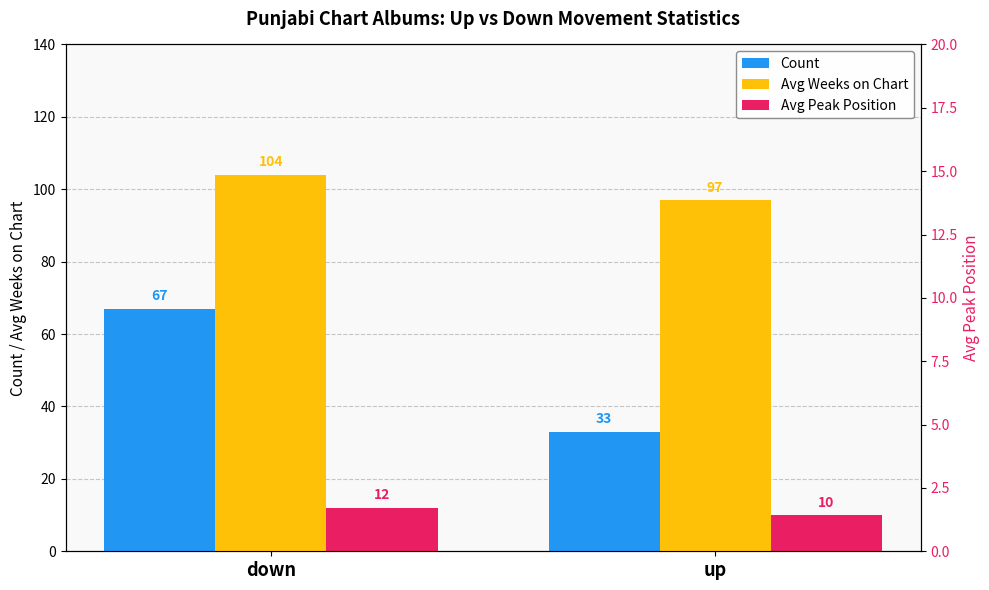

Which series has the largest total across all categories?

Avg Weeks on Chart